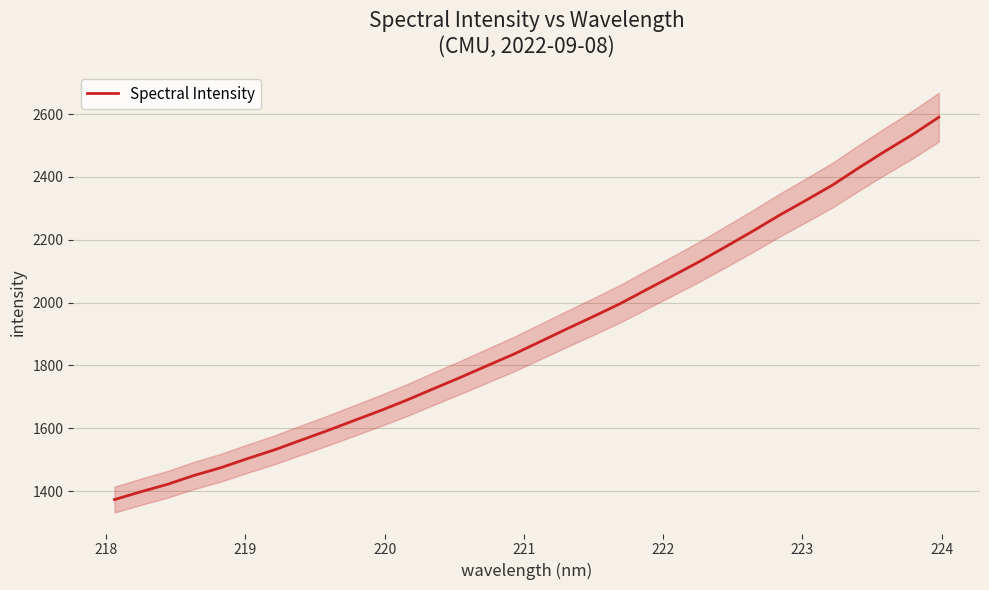

Reading left to right, extract all data points from this chart.

1372.8	1397.9	1421.5	1450.0	1474.4	1503.2	1530.8	1561.6	1592.3	1624.3	1656.1	1690.0	1726.1	1761.8	1798.8	1835.5	1875.6	1916.1	1955.6	1996.2	2041.2	2085.7	2130.9	2178.9	2227.6	2278.0	2325.6	2374.1	2429.6	2483.0	2534.2	2590.0